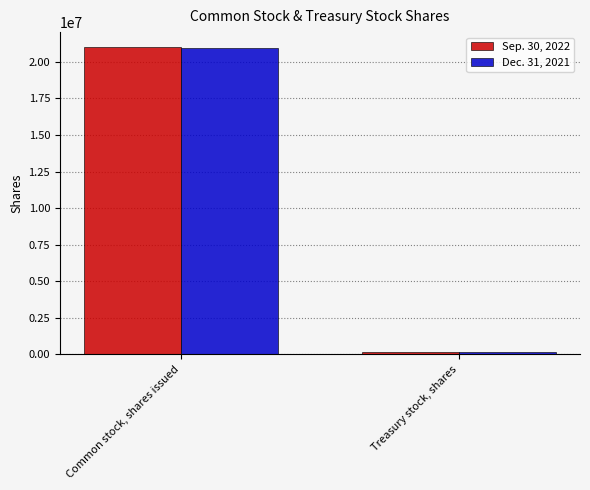

At which category is the sum across all series the highest?

Common stock, shares issued